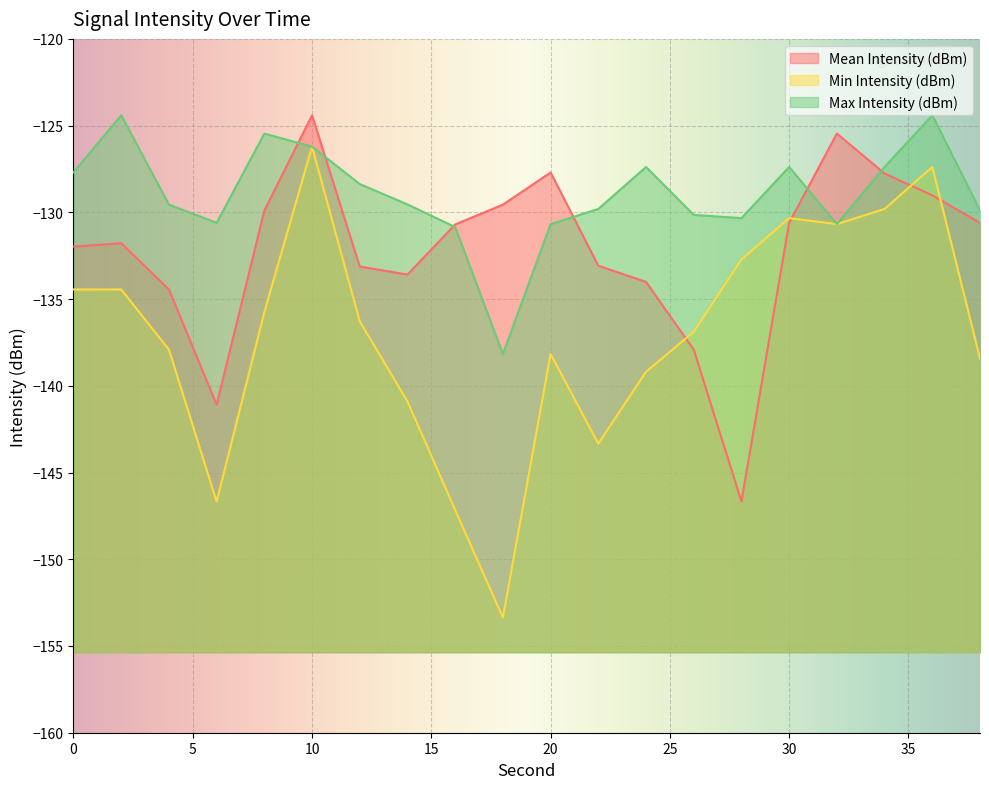

In Min Intensity (dBm), how many points are higher than both neighbors (excluding endpoints)?

4